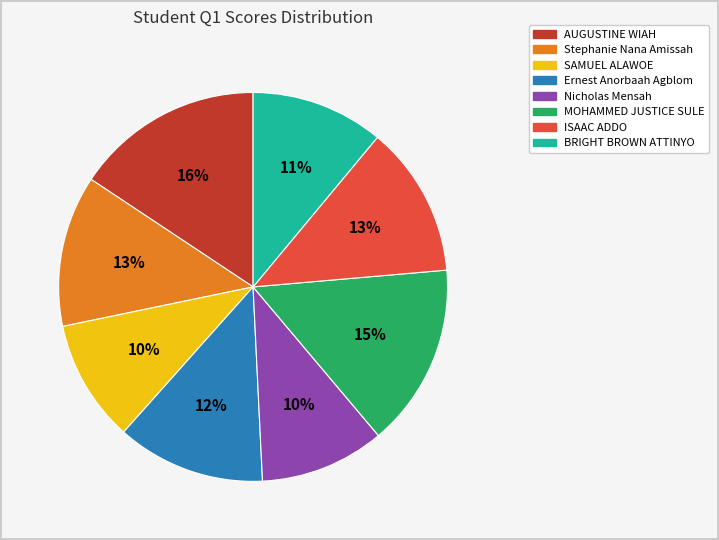

The ISAAC ADDO slice represents 3% of the pie. True or false?

False